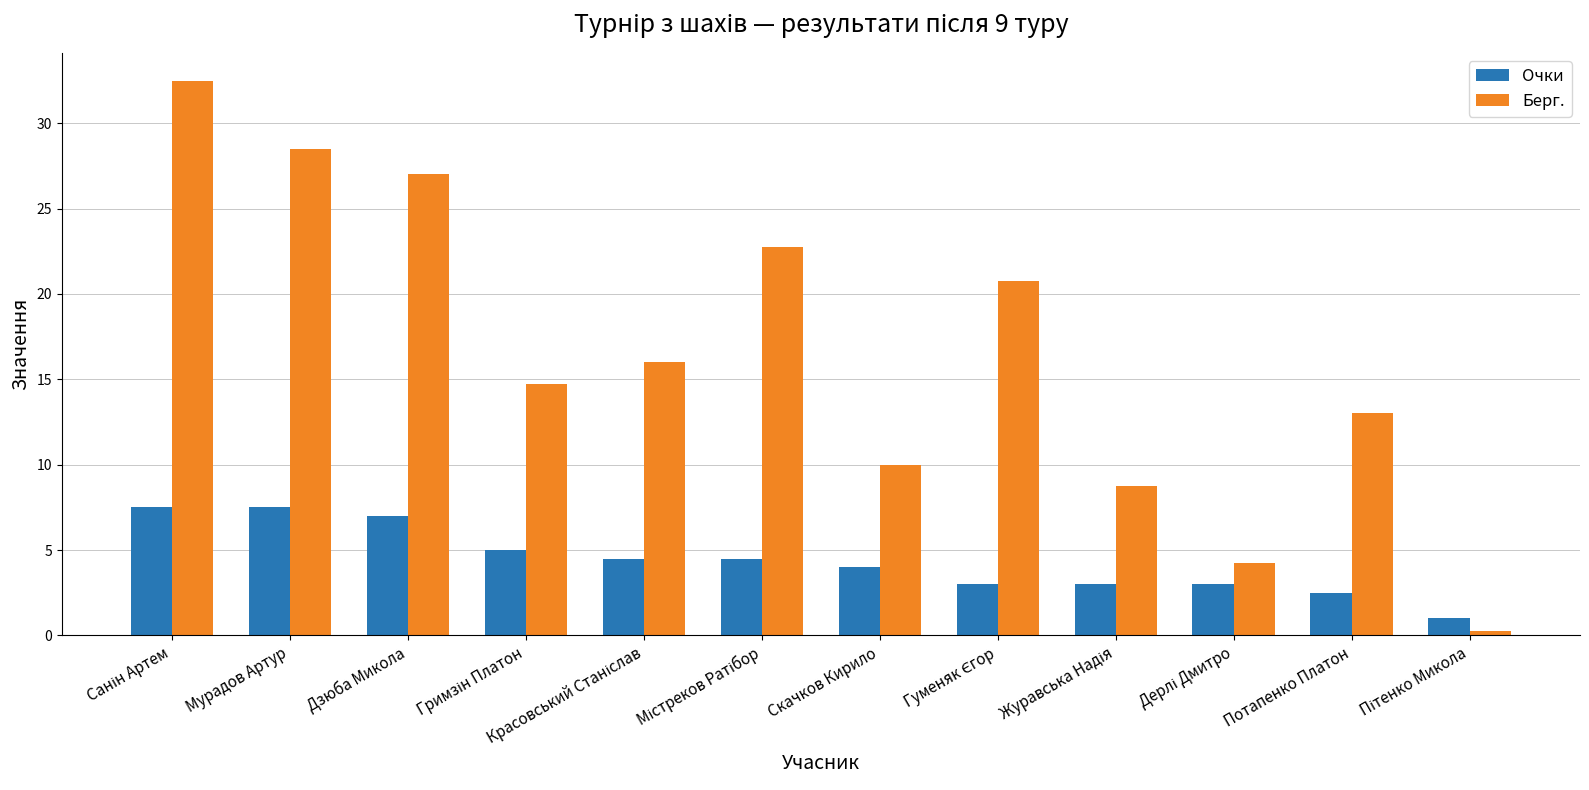

What is the difference between the highest and lowest values at Потапенко Платон?

10.5